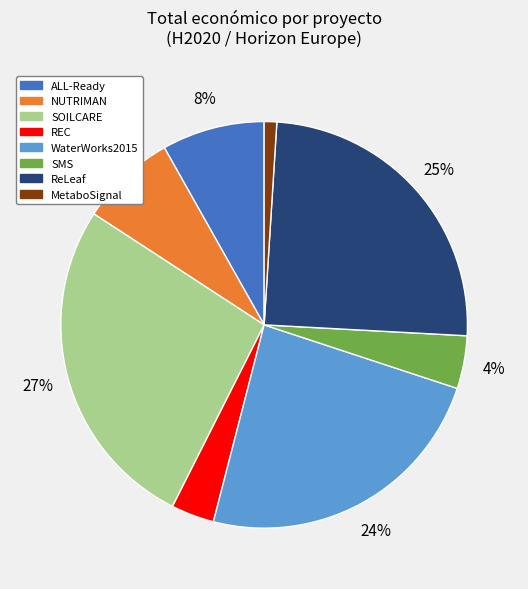

Does ALL-Ready represent more than half of the total?

No